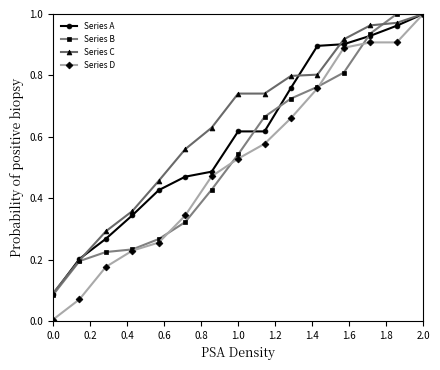

Which series has the largest total across all categories?

Series C